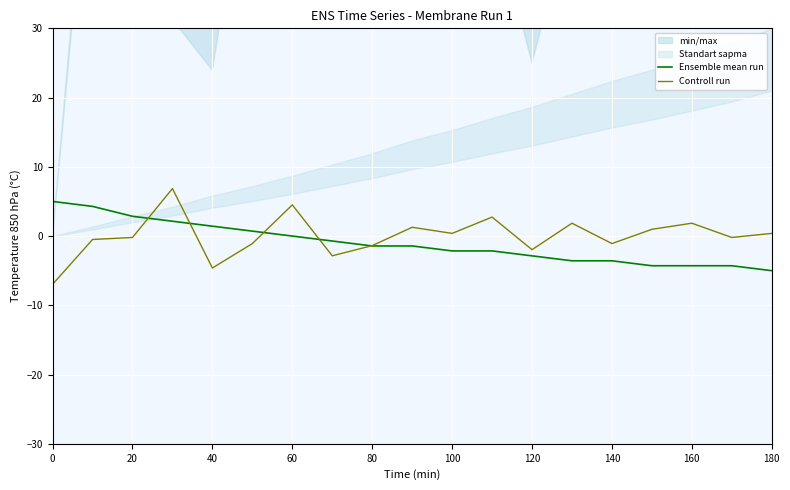

What is the lowest value of the Controll run series?

-7.0